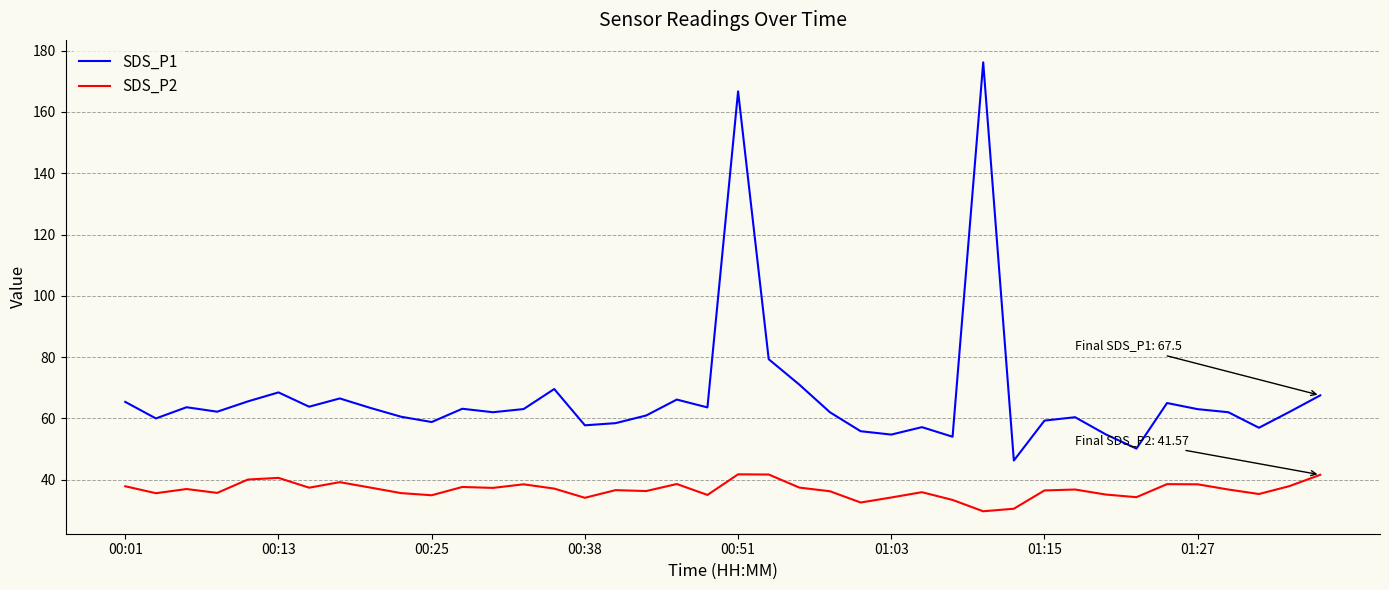

Which series has the largest total across all categories?

SDS_P1